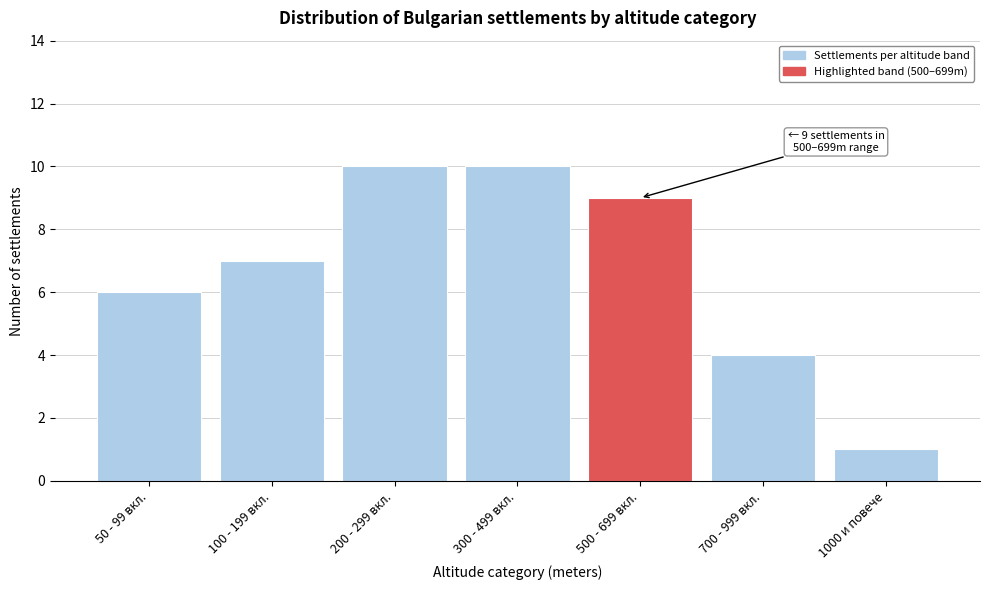

Reading left to right, what are all the values shown in this chart?

50 - 99 вкл.=6	100 - 199 вкл.=7	200 - 299 вкл.=10	300 - 499 вкл.=10	500 - 699 вкл.=9	700 - 999 вкл.=4	1000 и повече=1